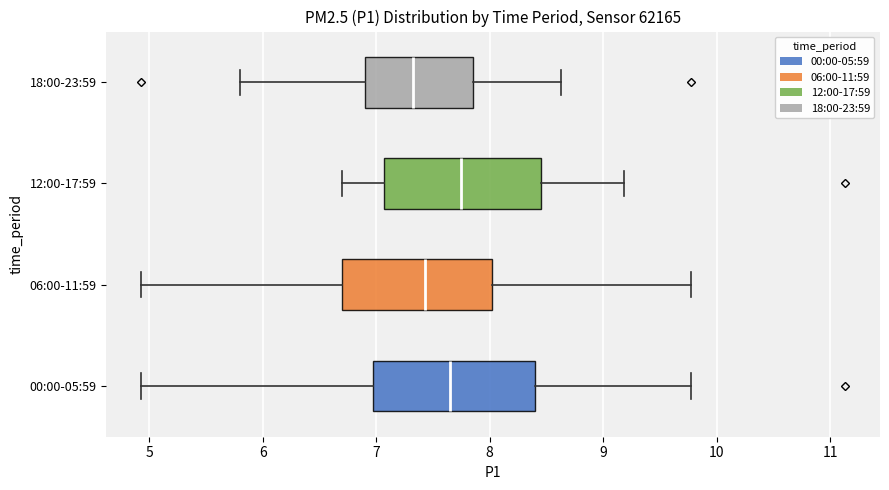

Where does the right whisker of the box for 00:00-05:59 end on the x-axis? The values are not printed on the chart, so give them approximately, as read against the axis.

9.8